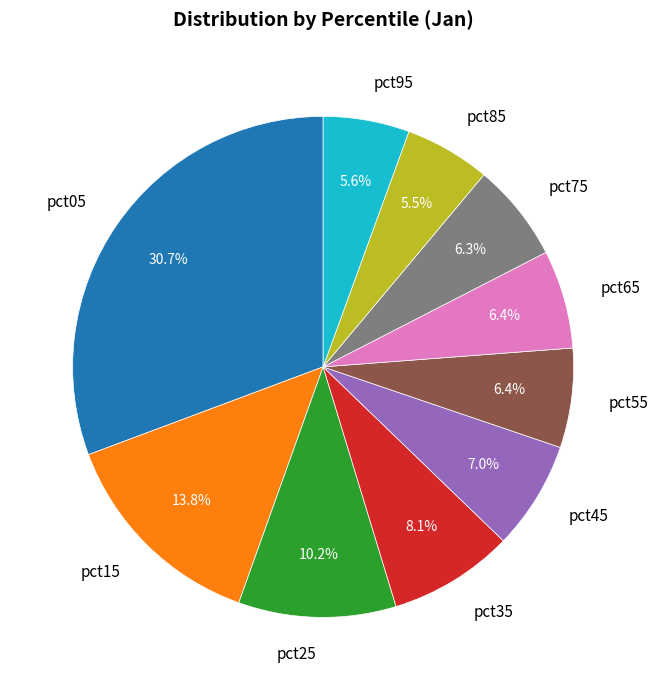

Which category has the biggest portion of the pie?

pct05